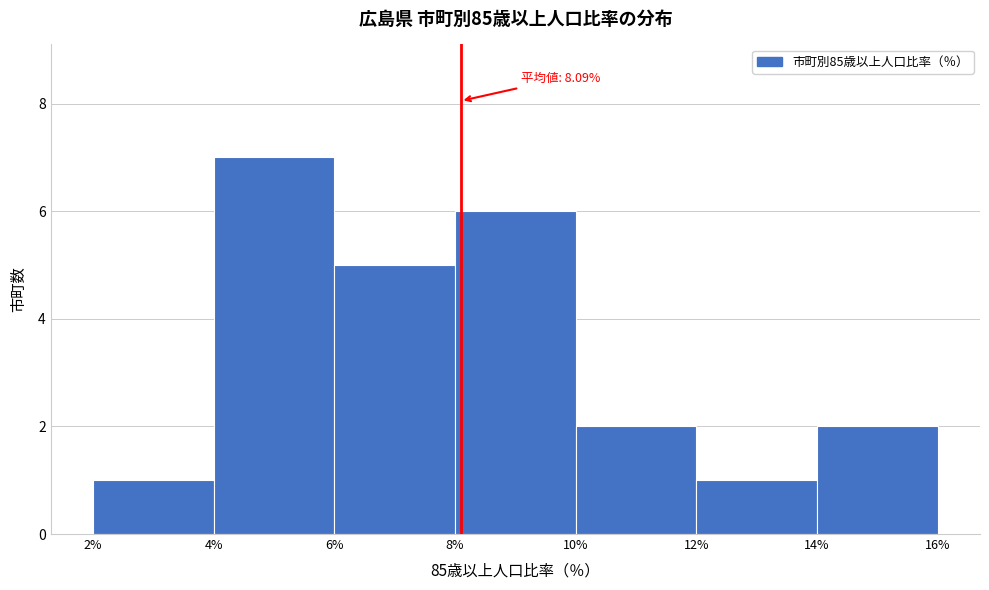

Which range on the x-axis has the tallest bar?

4% to 6%